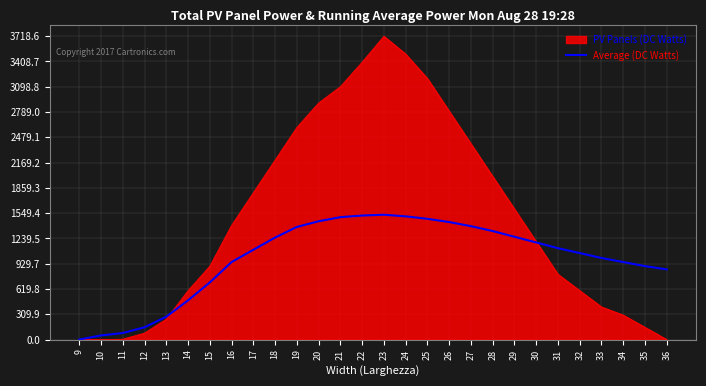

Which has a higher value, 23 or 34?

23